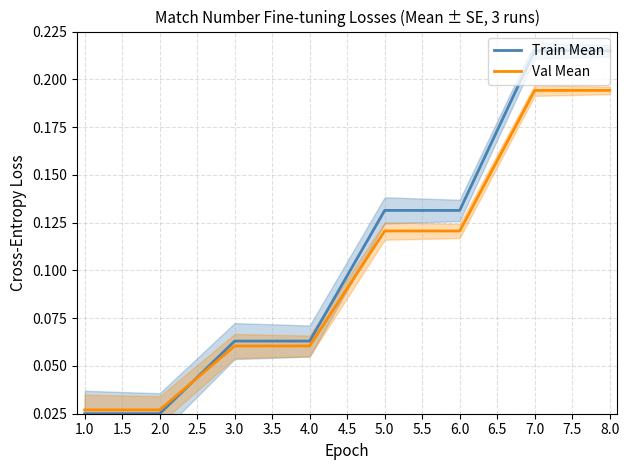

The value of Train Mean at 4.0 is 0.0. True or false?

False